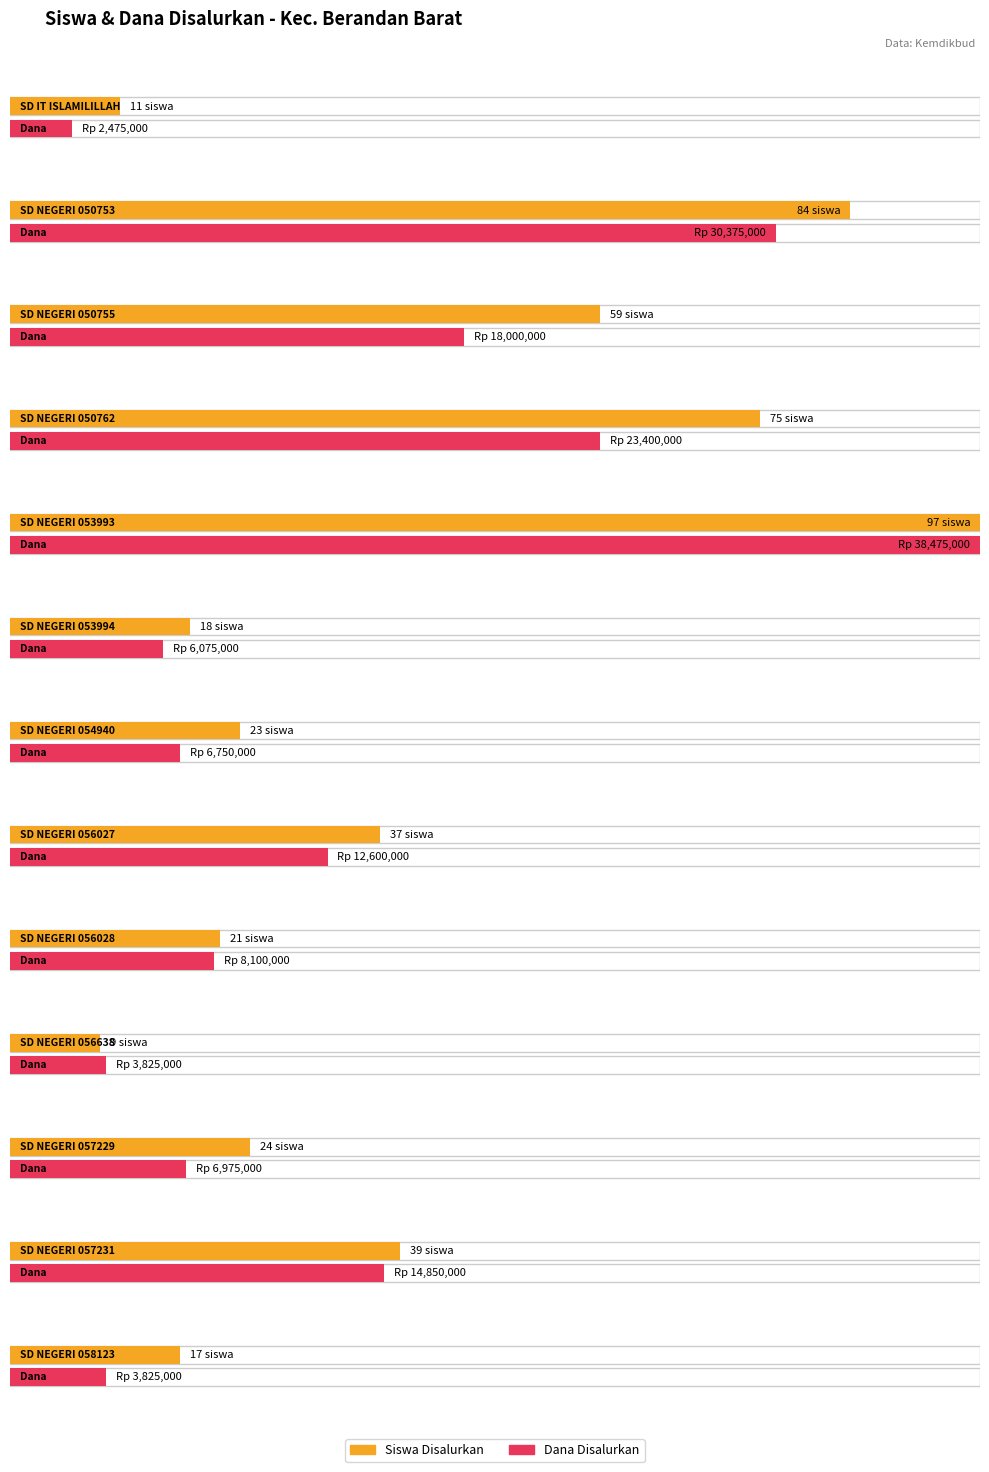

How many categories are shown in the chart?

13